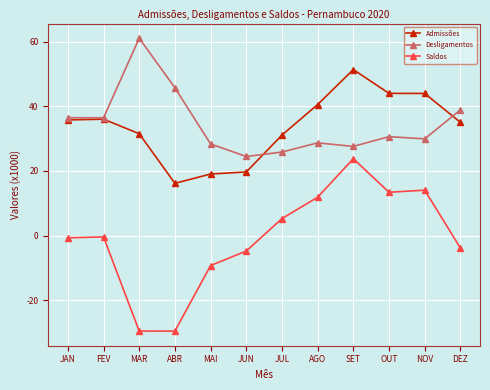

At which category does Admissões reach its first local valley?

ABR